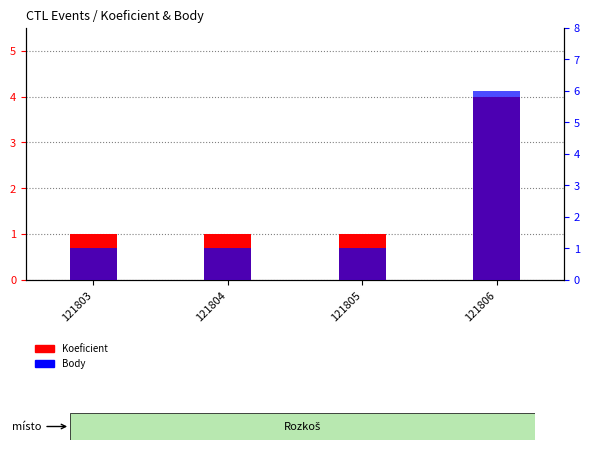

At how many categories does at least one series exceed 5?

1